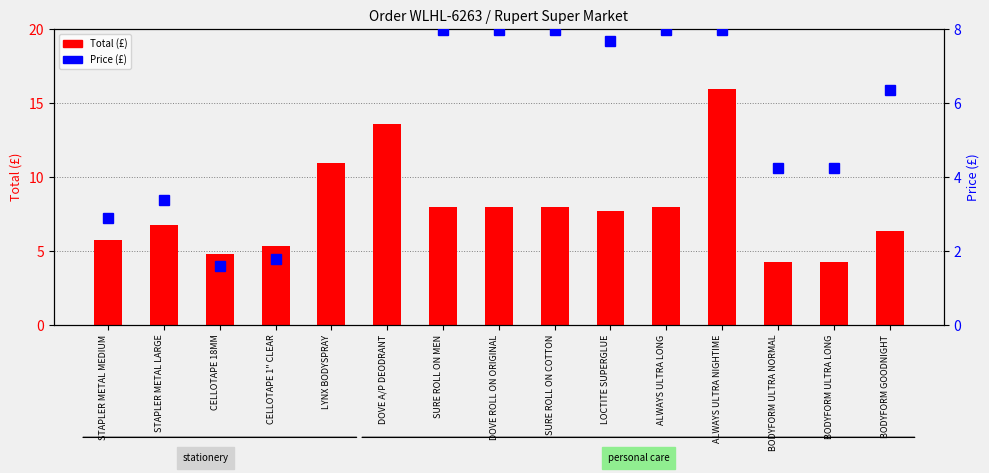

Which label corresponds to the smallest value in the chart?

CELLOTAPE 18MM